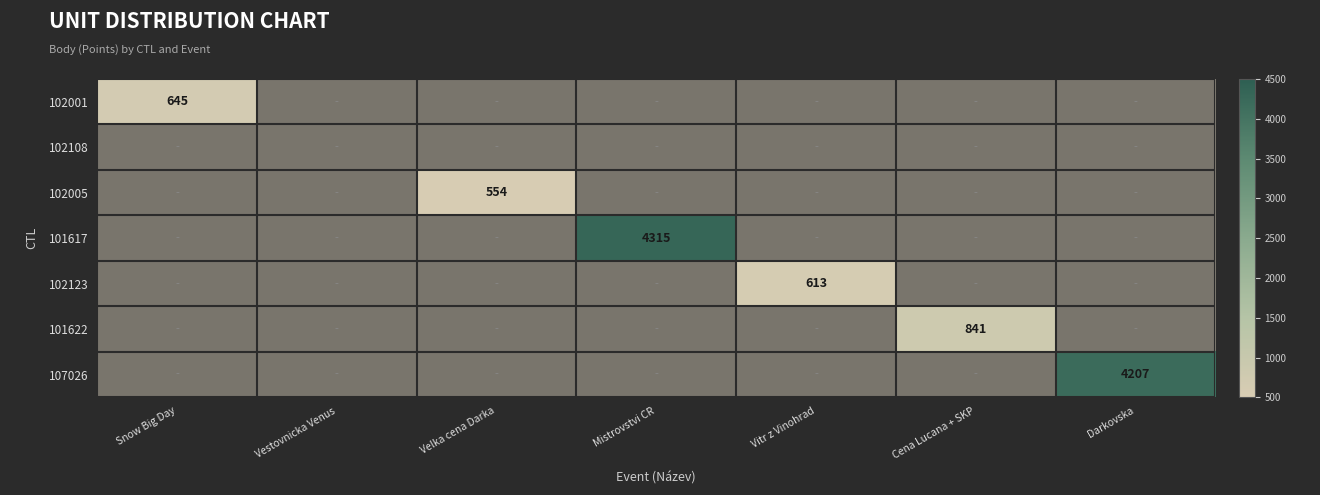

How many values in the 107026 series exceed 0?

1